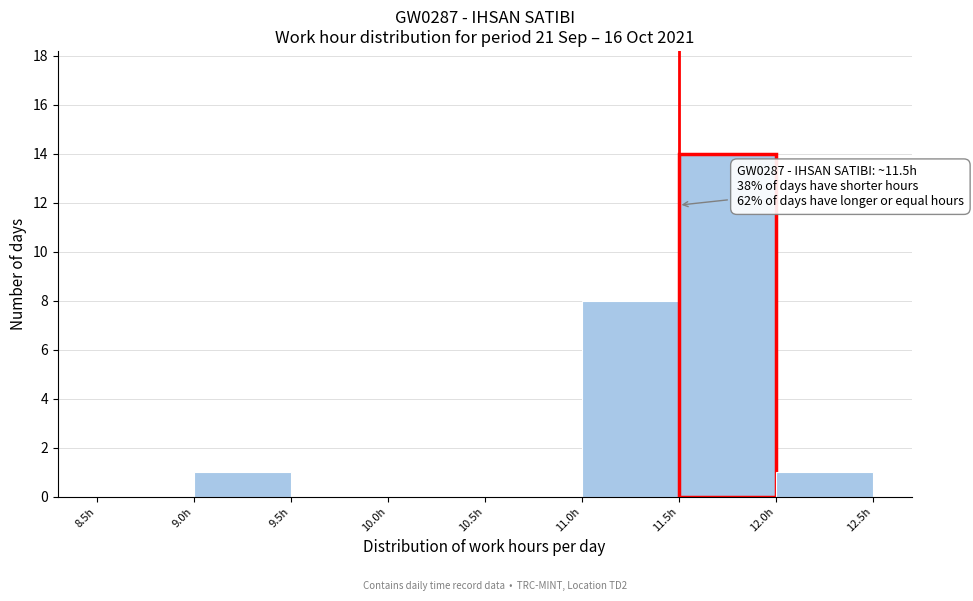

Which range on the x-axis has the tallest bar?

11.5 to 12.0